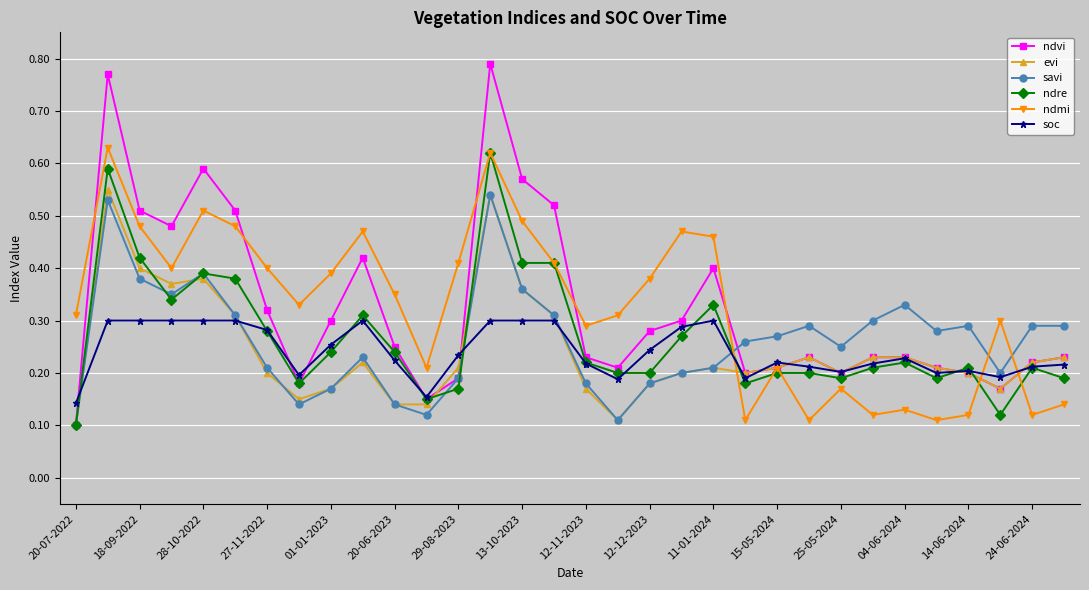

Which series has the largest range (max minus min)?

ndvi